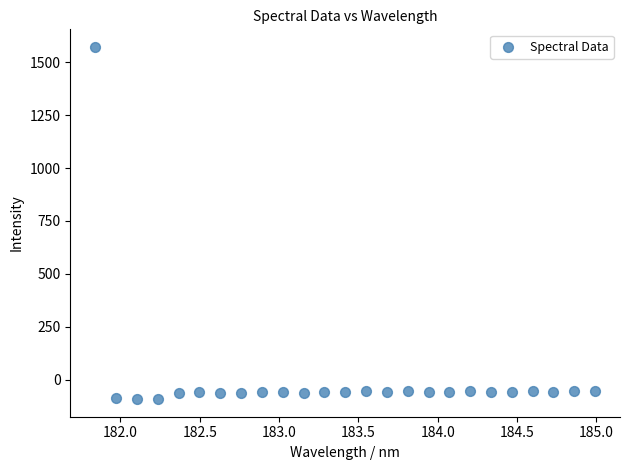

What is the range of X values (max minus min)?

3.1